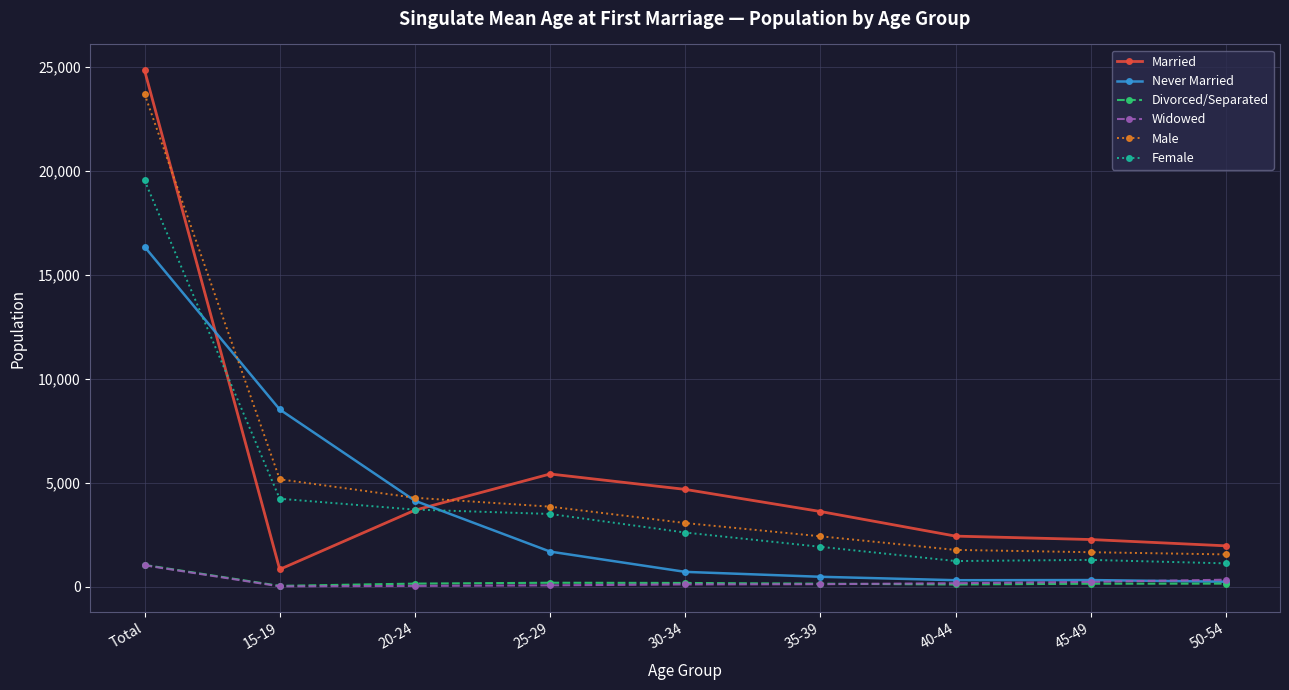

What is the average value of the Married series?

5519